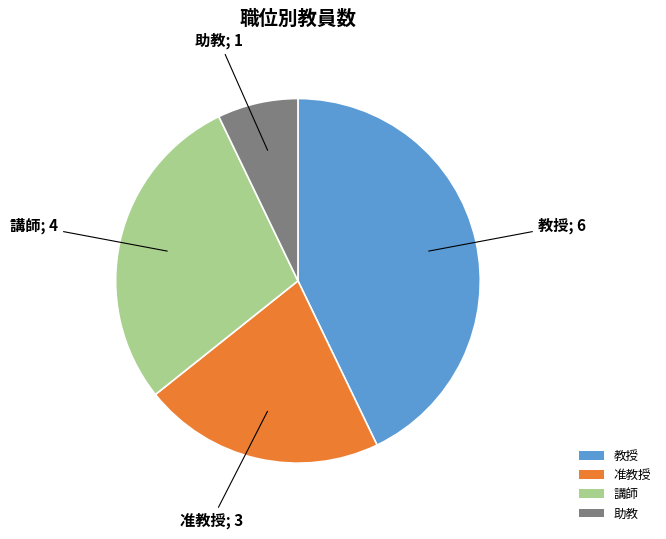

Do 教授 and 准教授 together represent more than half of the pie?

Yes